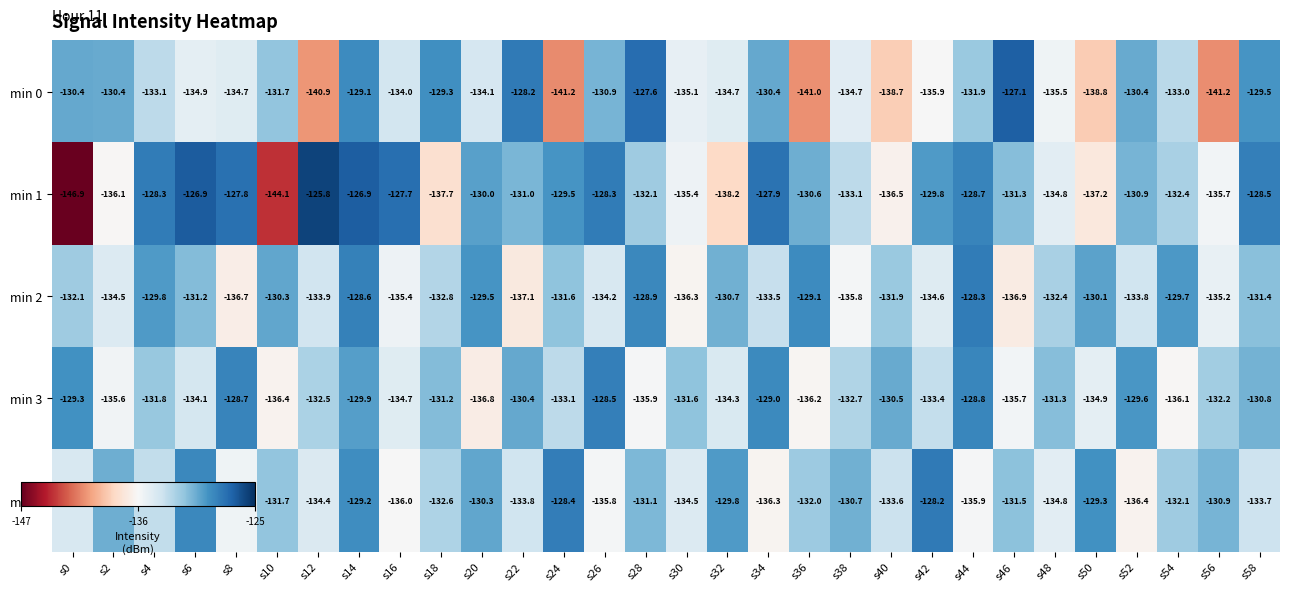

What is the total value across all series at s34?

-657.1